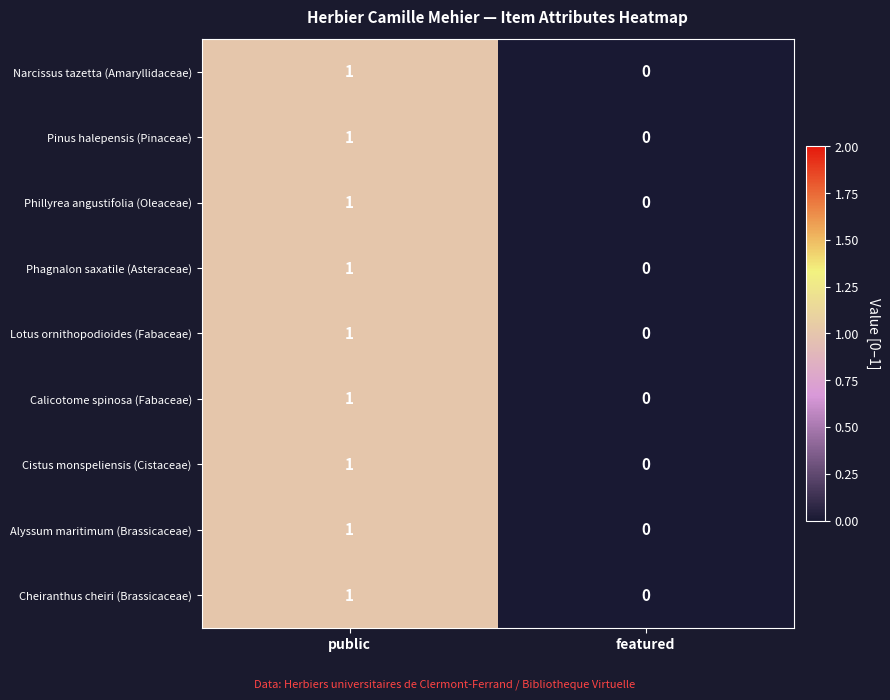

Count the number of data series in this chart.

9